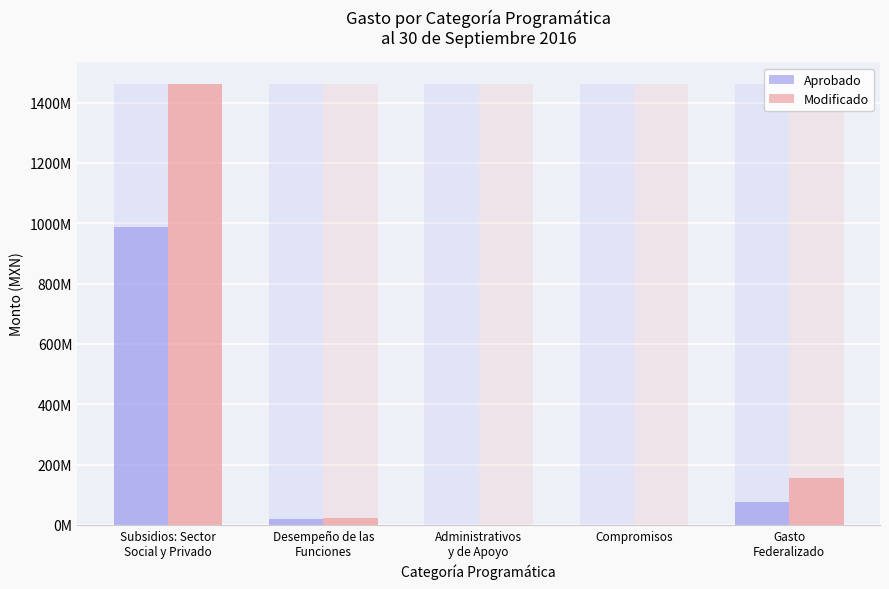

What is the average value of the Aprobado series?

217115956